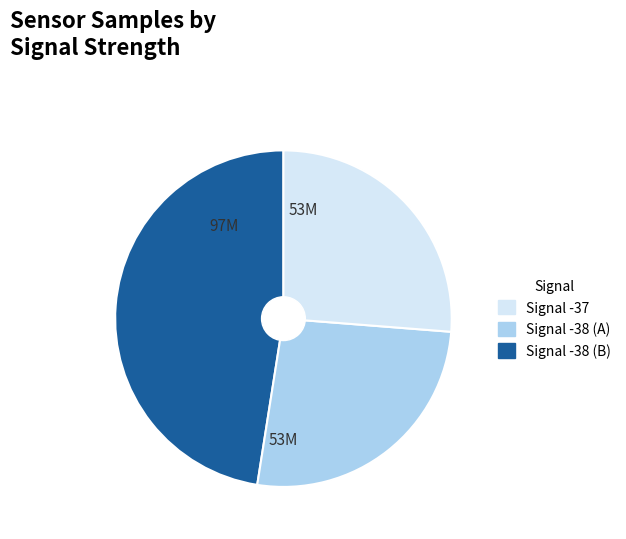

Is there a majority slice in this chart?

No